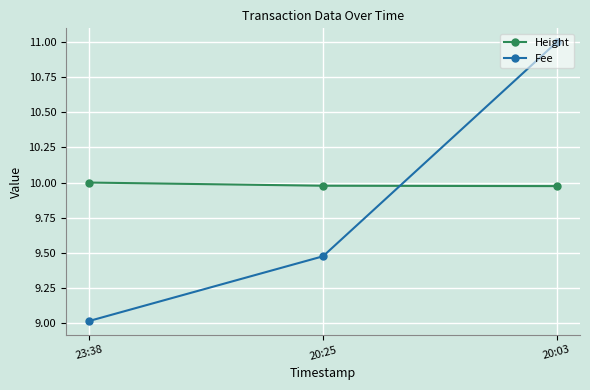

At which label is Fee closest to 10?

20:25